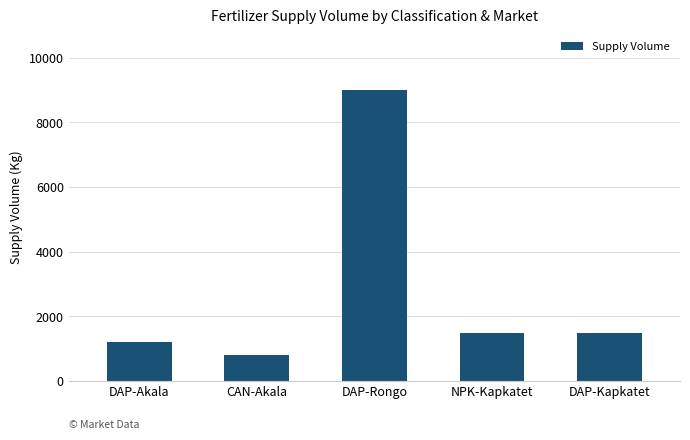

Between DAP-Rongo and NPK-Kapkatet, which is larger?

DAP-Rongo